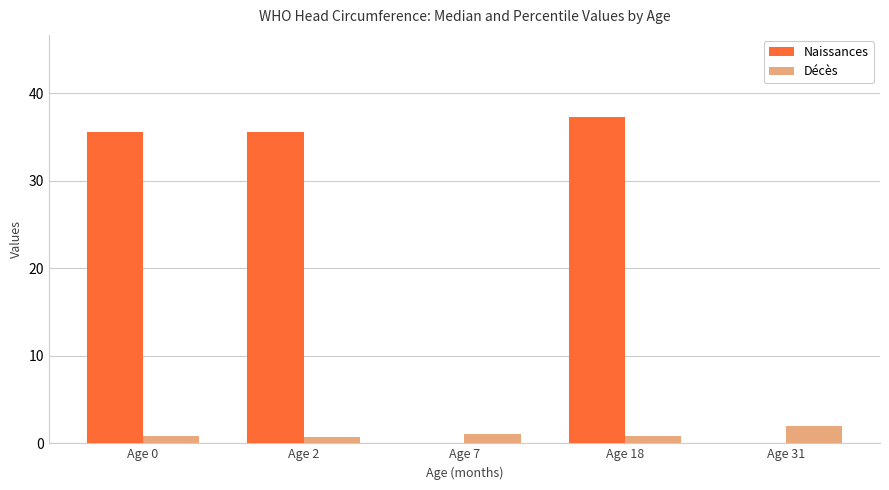

Reading right to left, what are all the values shown in this chart?

Naissances: Age 31=0.0	Age 18=37.3	Age 7=0.0	Age 2=35.6	Age 0=35.6
Décès: Age 31=2.0	Age 18=0.8	Age 7=1.0	Age 2=0.8	Age 0=0.8